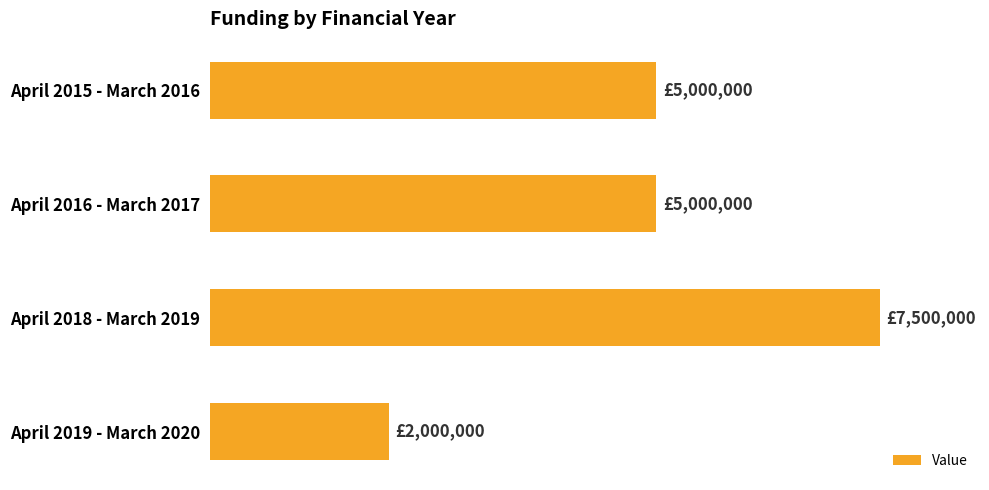

Are the bars horizontal?

Yes